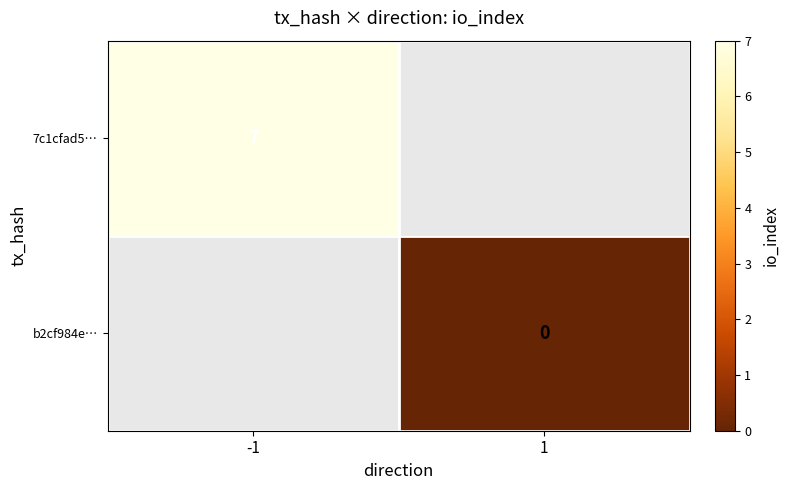

Is the value of 7c1cfad5… at -1 greater than the value of b2cf984e… at 1?

Yes